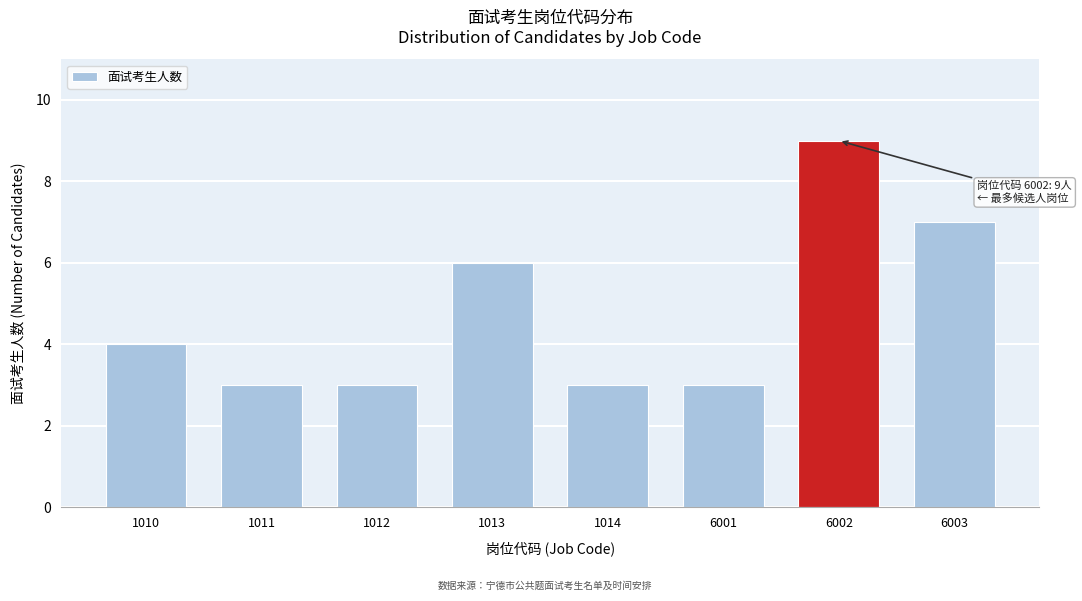

Reading right to left, transcribe all the data shown in this chart.

6003=7	6002=9	6001=3	1014=3	1013=6	1012=3	1011=3	1010=4